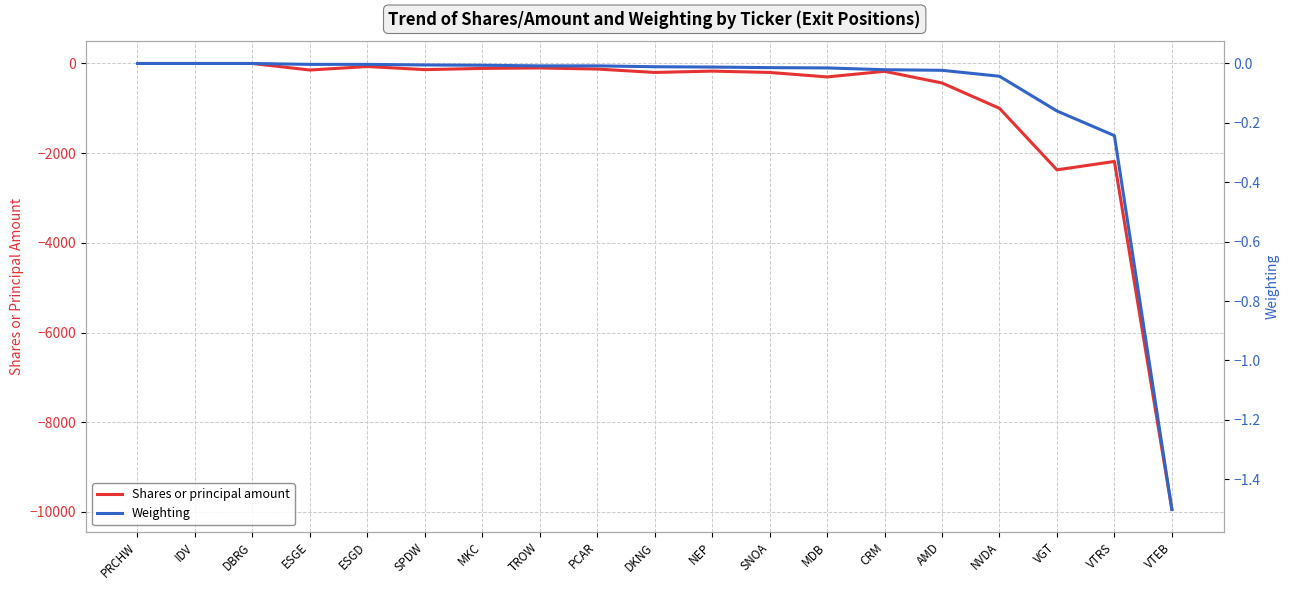

At which category is the sum across all series the highest?

PRCHW